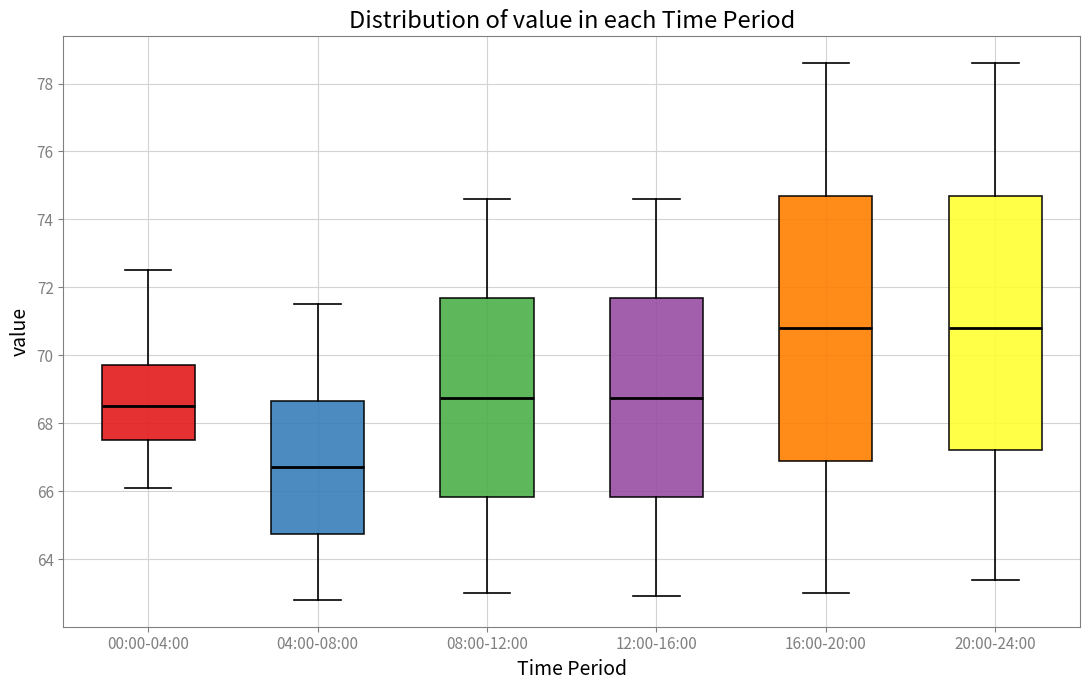

Reading left to right, transcribe this box plot: for each box, give where its median line is, the range the box spans, and where its two whiskers end, as read against the y-axis. The values are not printed on the chart, so give them approximately, as read against the axis.

00:00-04:00: median 68.6, box 67.6 to 69.8, whiskers 66.2 to 72.6
04:00-08:00: median 66.8, box 64.8 to 68.6, whiskers 62.8 to 71.6
08:00-12:00: median 68.8, box 65.8 to 71.6, whiskers 63.0 to 74.6
12:00-16:00: median 68.8, box 65.8 to 71.6, whiskers 63.0 to 74.6
16:00-20:00: median 70.8, box 67.0 to 74.8, whiskers 63.0 to 78.6
20:00-24:00: median 70.8, box 67.2 to 74.8, whiskers 63.4 to 78.6